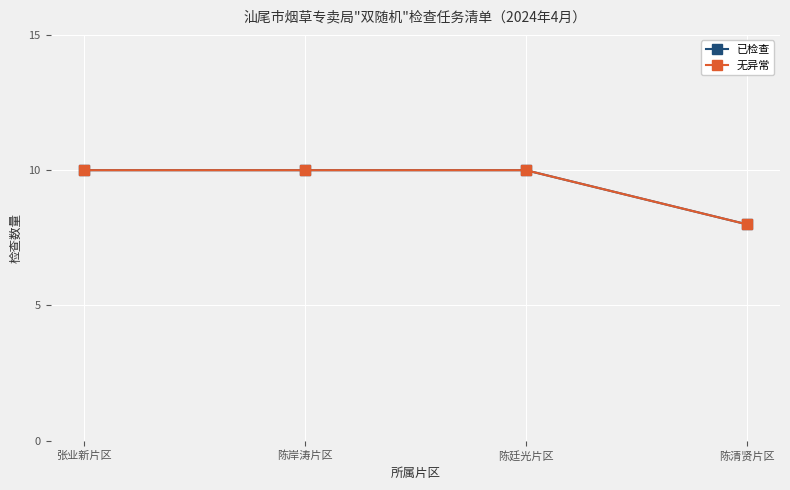

True or false: 已检查 and 无异常 intersect in this chart.

False